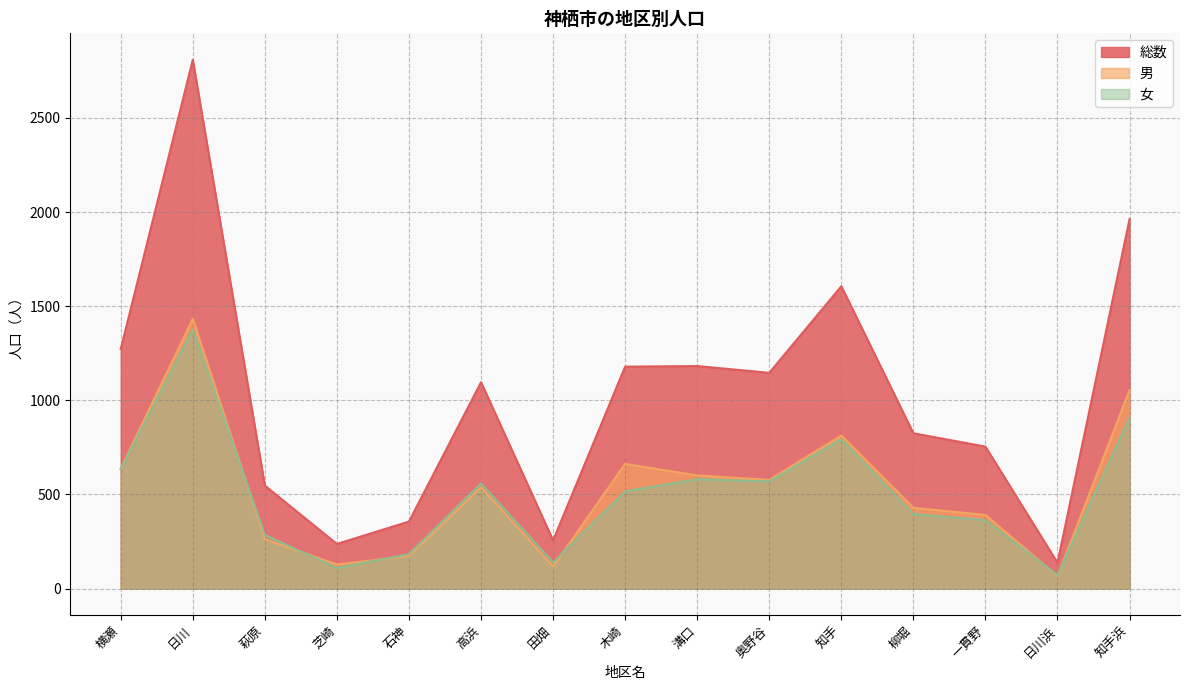

At which category is the sum across all series the highest?

日川